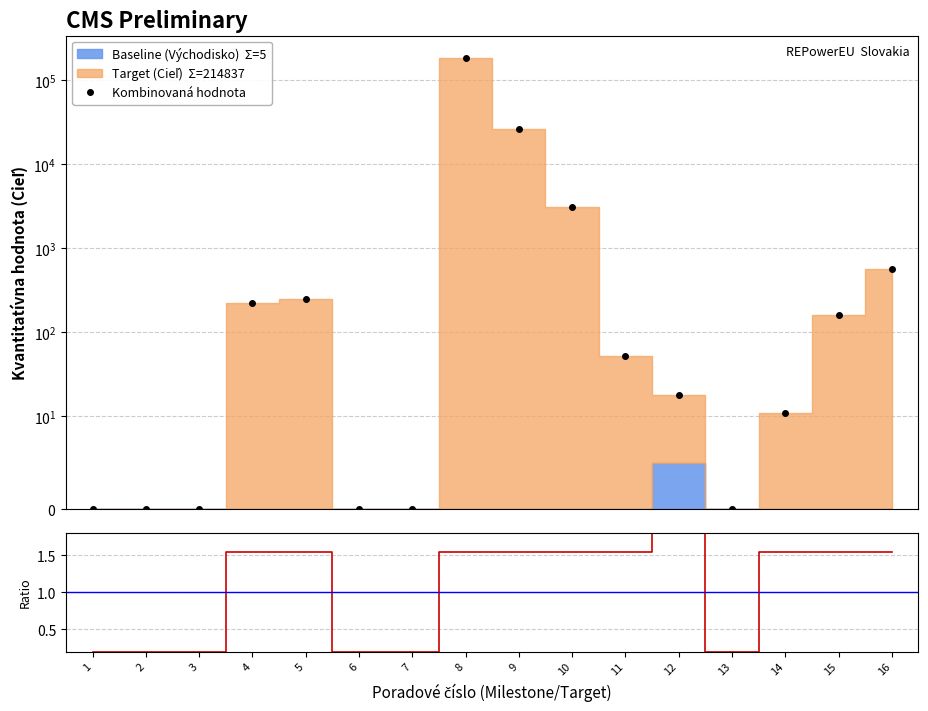

Which series has the largest total across all categories?

Kombinovaná hodnota